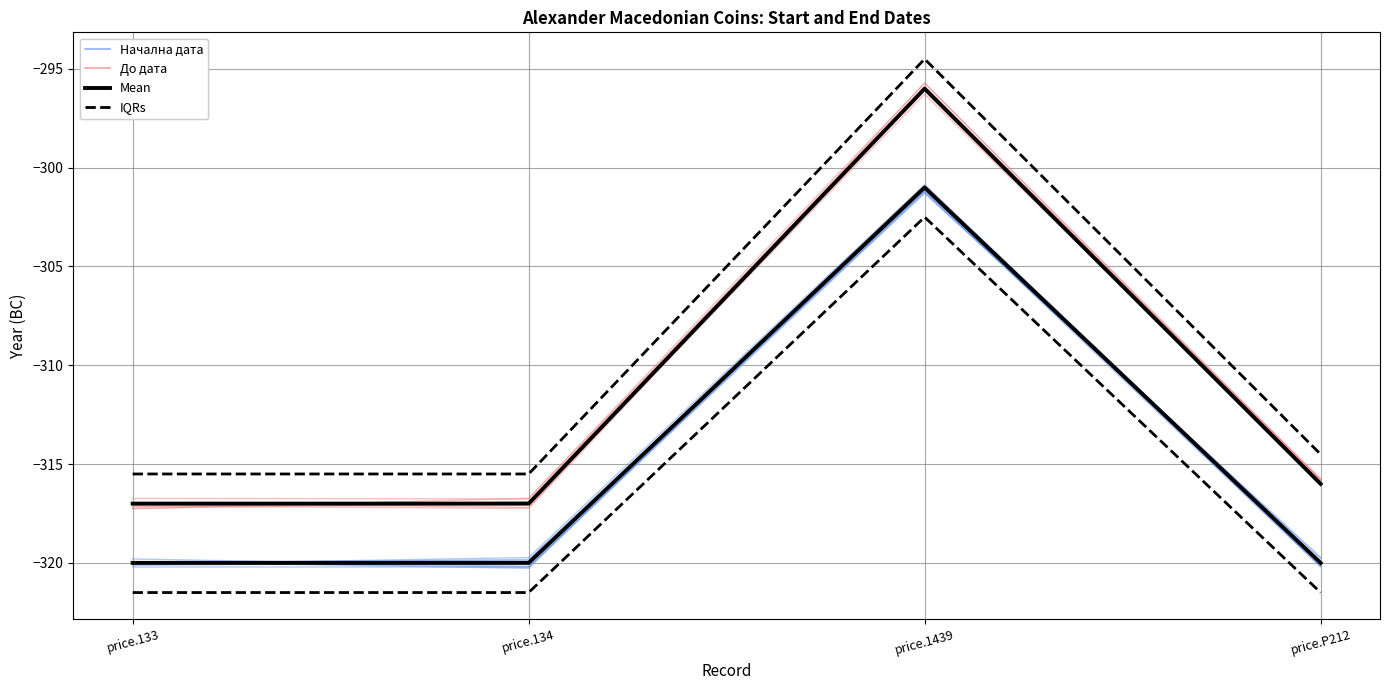

How many categories are shown in the chart?

4